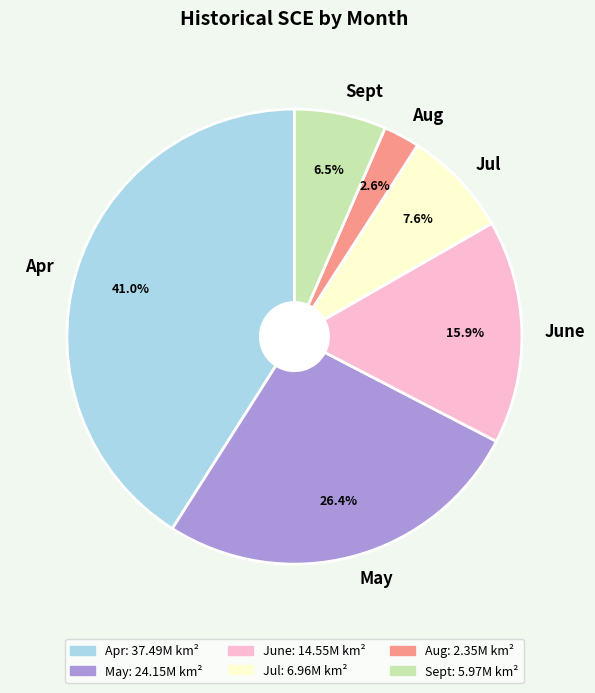

Which slice is the smallest?

Aug